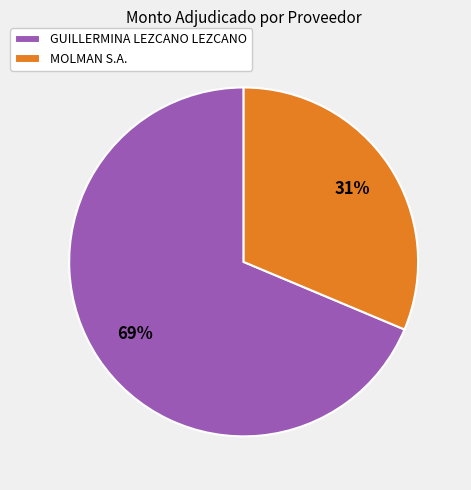

Rank the categories by value from highest to lowest.

GUILLERMINA LEZCANO LEZCANO, MOLMAN S.A.